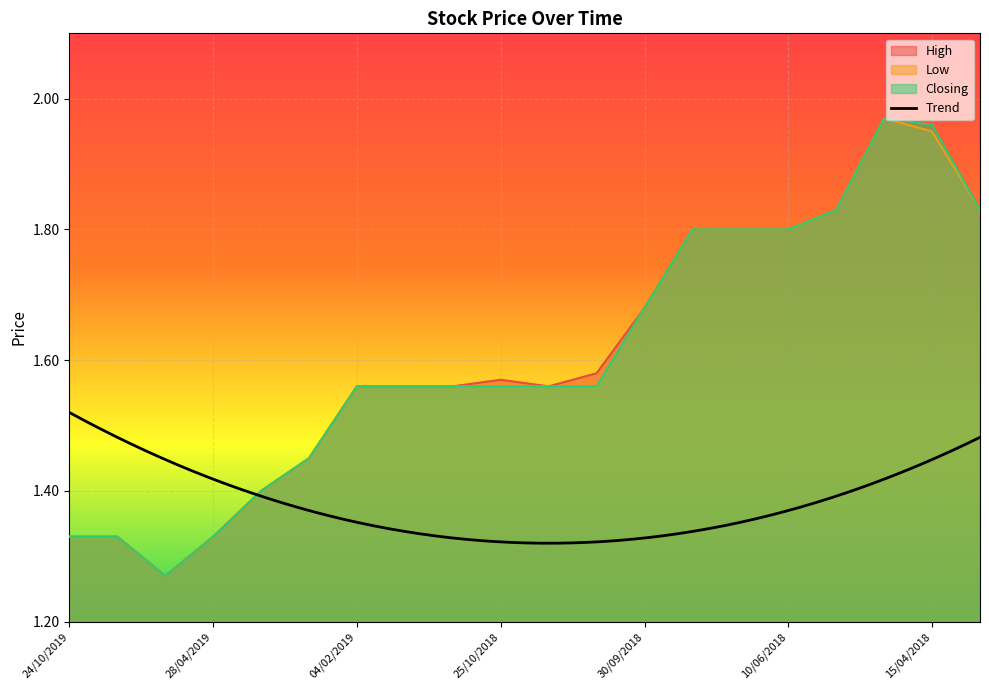

List the series in order of their overall mean, lowest first.

Low, Closing, High